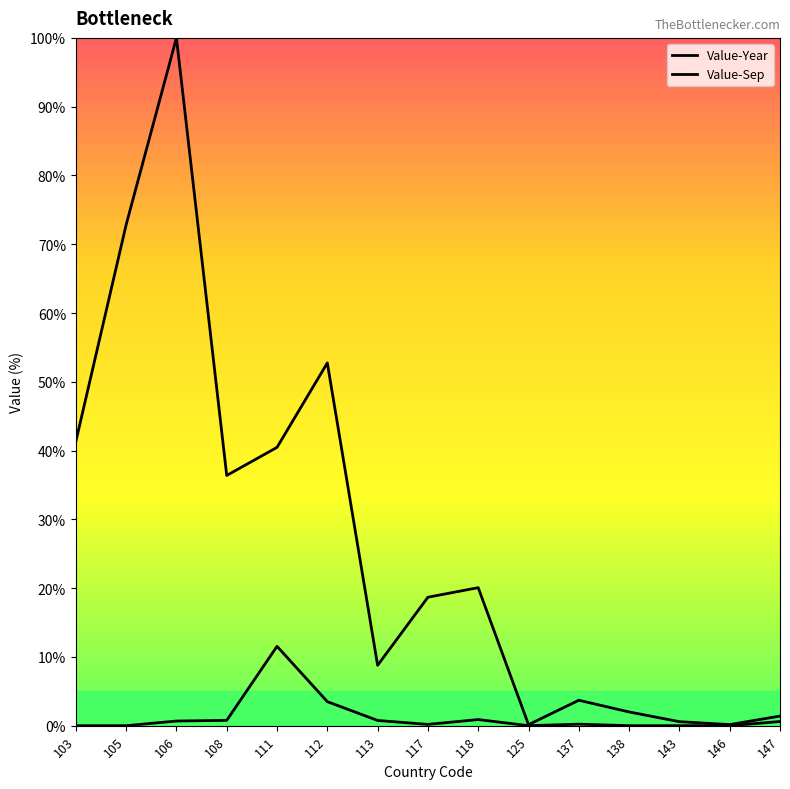

What is the sum of the Value-Year values at 105 and 106?

172.8